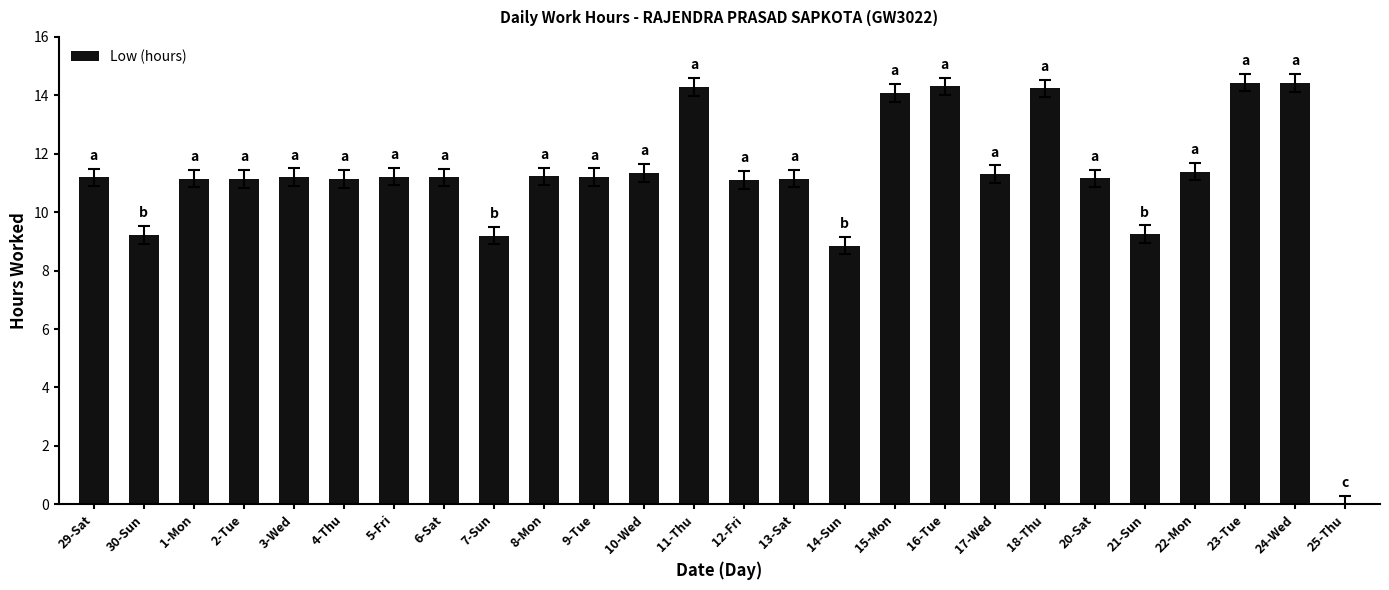

Count the number of values greater than 11.

21